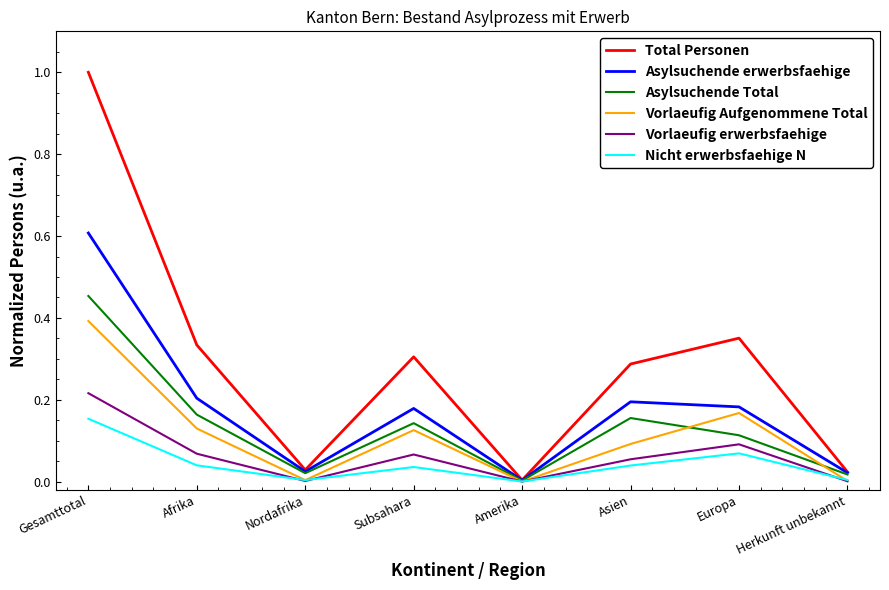

Rank the series by their maximum value, from highest to lowest.

Total Personen, Asylsuchende erwerbsfaehige, Asylsuchende Total, Vorlaeufig Aufgenommene Total, Vorlaeufig erwerbsfaehige, Nicht erwerbsfaehige N